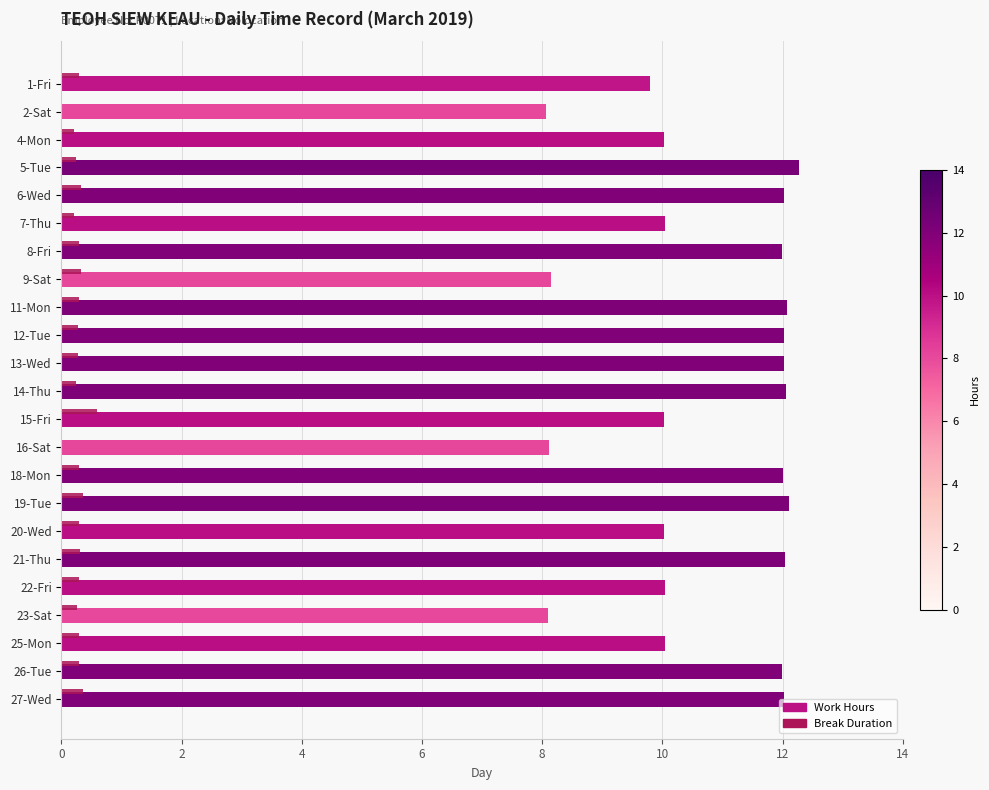

What is the sum of all Break Duration values?

6.3